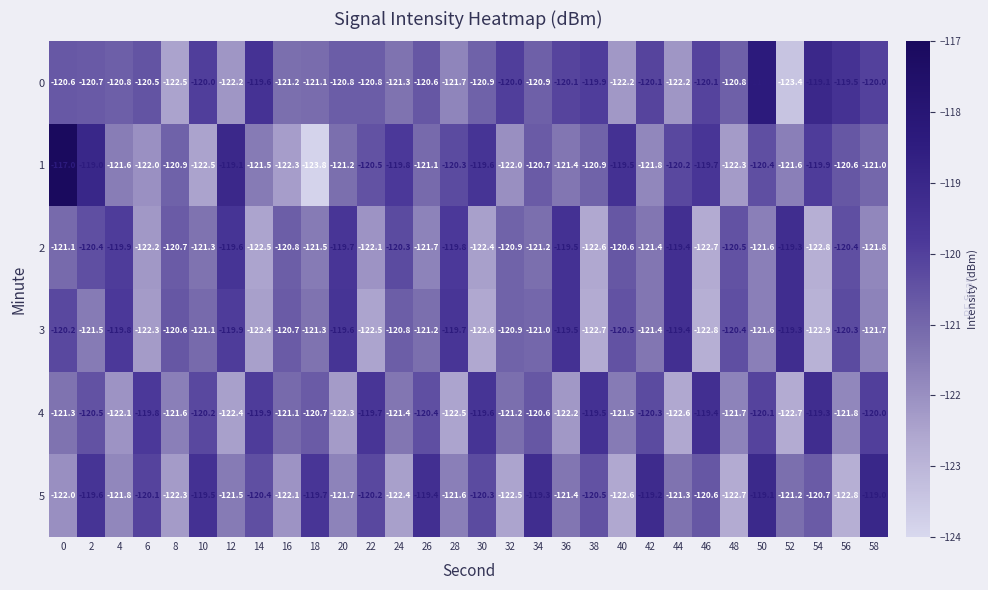

At how many categories does at least one series exceed -118?

1